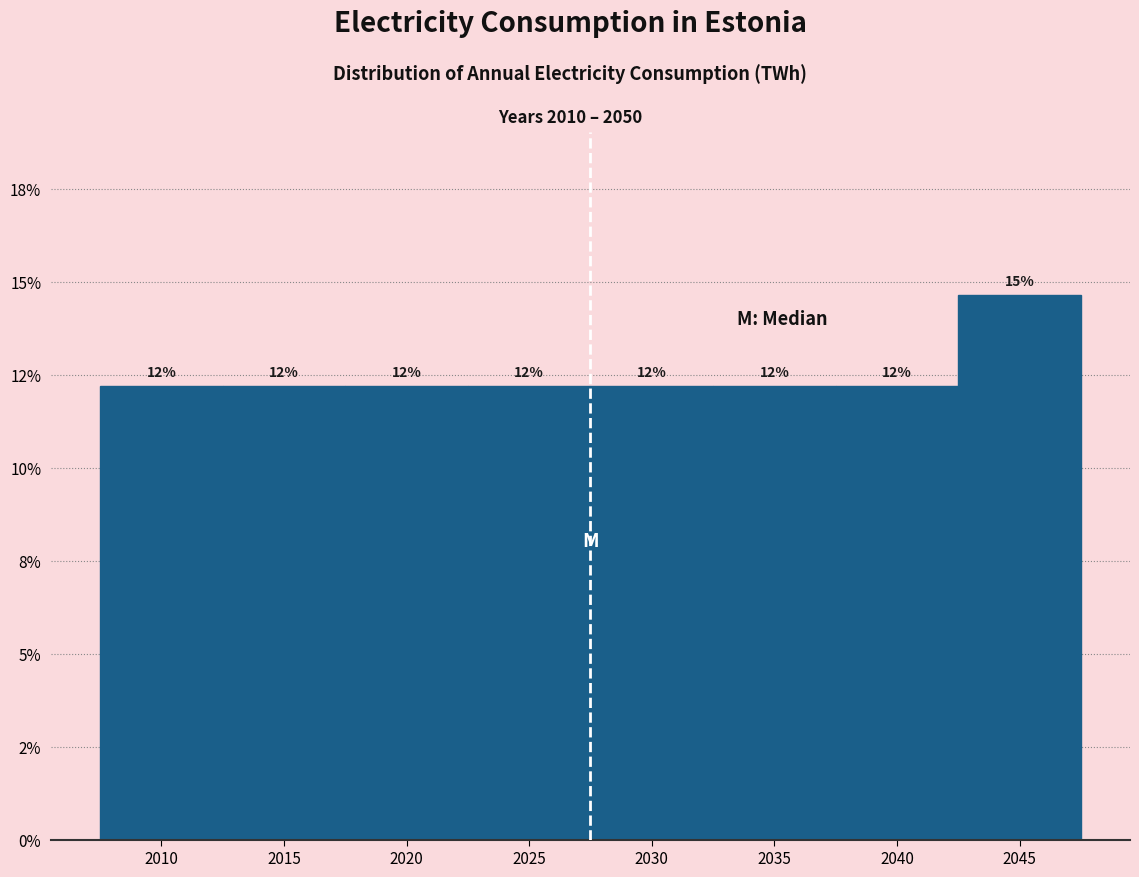

Are the bars horizontal?

No